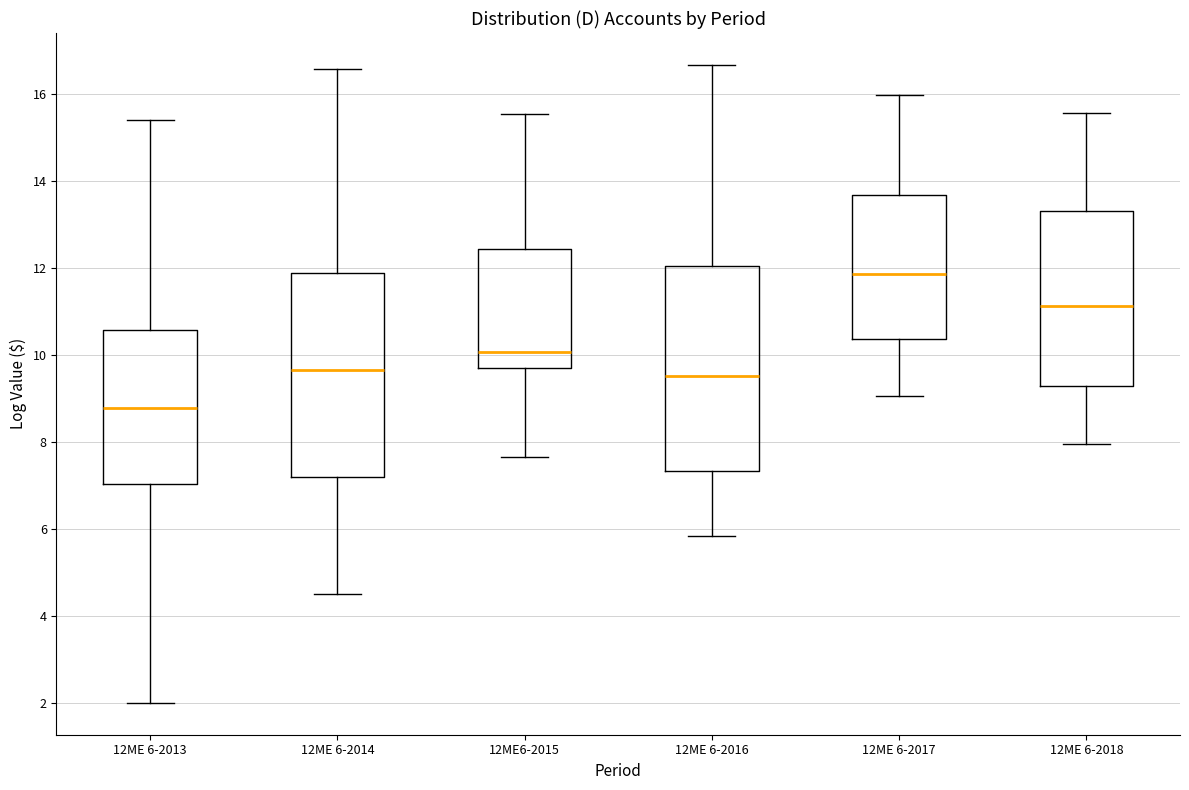

Reading left to right, read every box against the y-axis: the position of its median line, the range the box covers, and the ends of its whiskers. The values are not printed on the chart, so give them approximately, as read against the axis.

12ME 6-2013: median 8.8, box 7.0 to 10.6, whiskers 2.0 to 15.4
12ME 6-2014: median 9.6, box 7.2 to 11.8, whiskers 4.6 to 16.6
12ME6-2015: median 10.0, box 9.8 to 12.4, whiskers 7.6 to 15.6
12ME 6-2016: median 9.6, box 7.4 to 12.0, whiskers 5.8 to 16.6
12ME 6-2017: median 11.8, box 10.4 to 13.6, whiskers 9.0 to 16.0
12ME 6-2018: median 11.2, box 9.2 to 13.2, whiskers 8.0 to 15.6